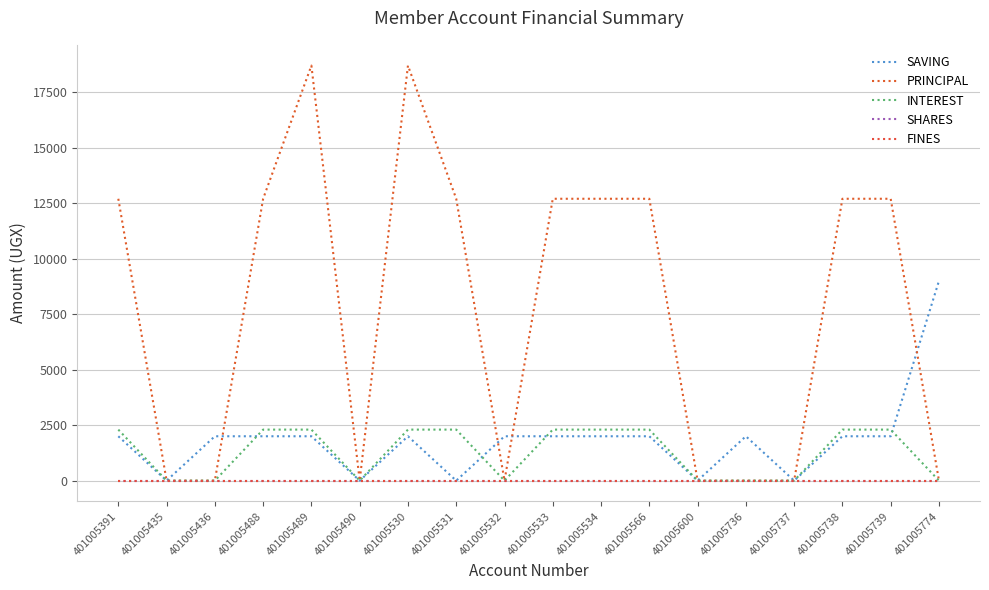

At which category does SAVING reach its first local peak?

401005530